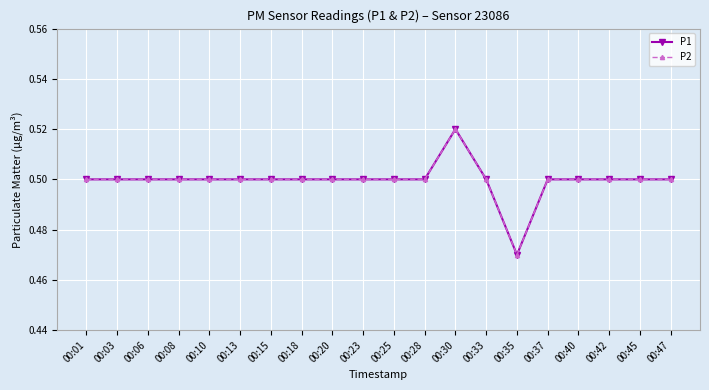

What is the average value of the P1 series?

0.5